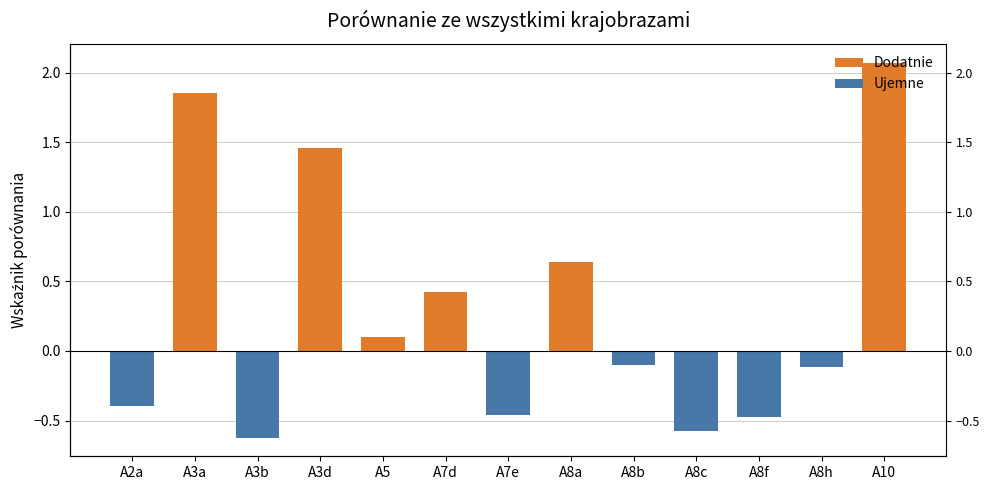

Reading left to right, transcribe all the data shown in this chart.

Dodatnie: 0.0	1.9	0.0	1.5	0.1	0.4	0.0	0.6	0.0	0.0	0.0	0.0	2.1
Ujemne: -0.4	0.0	-0.6	0.0	0.0	0.0	-0.5	0.0	-0.1	-0.6	-0.5	-0.1	0.0